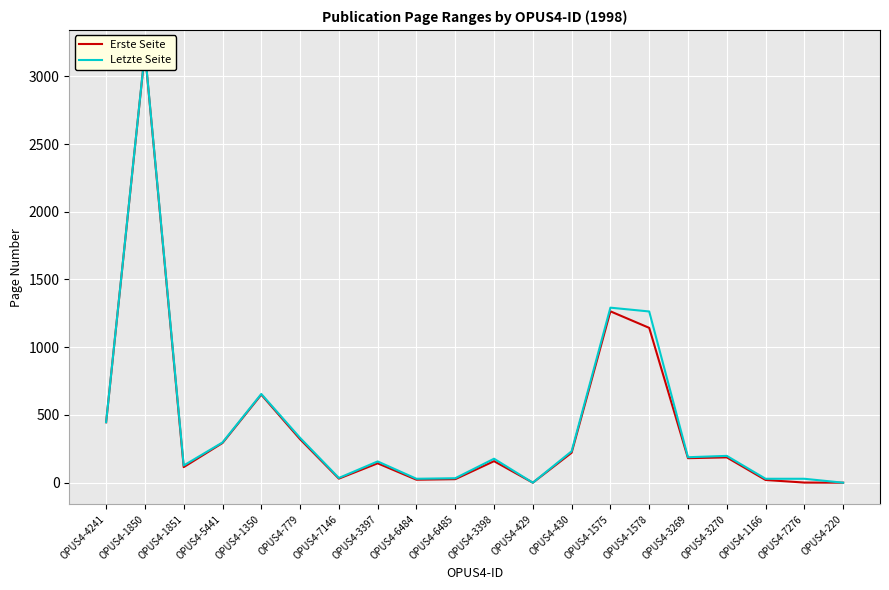

In Erste Seite, how many points are lower than both neighbors (excluding endpoints)?

5